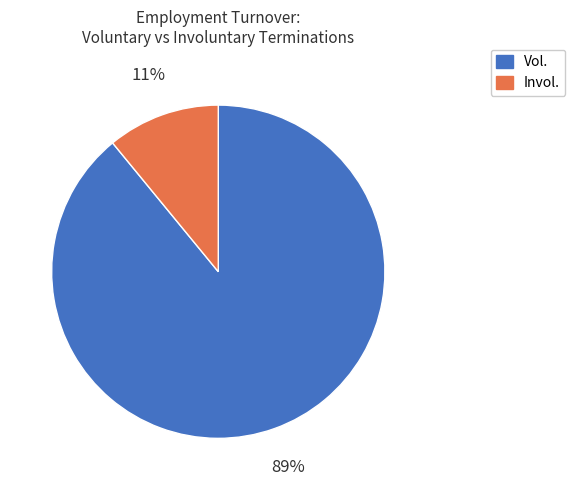

Do Invol. and Vol. together represent more than half of the pie?

Yes